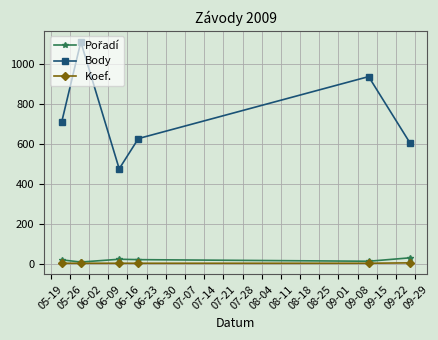

How many values in the Body series are below 707?

3